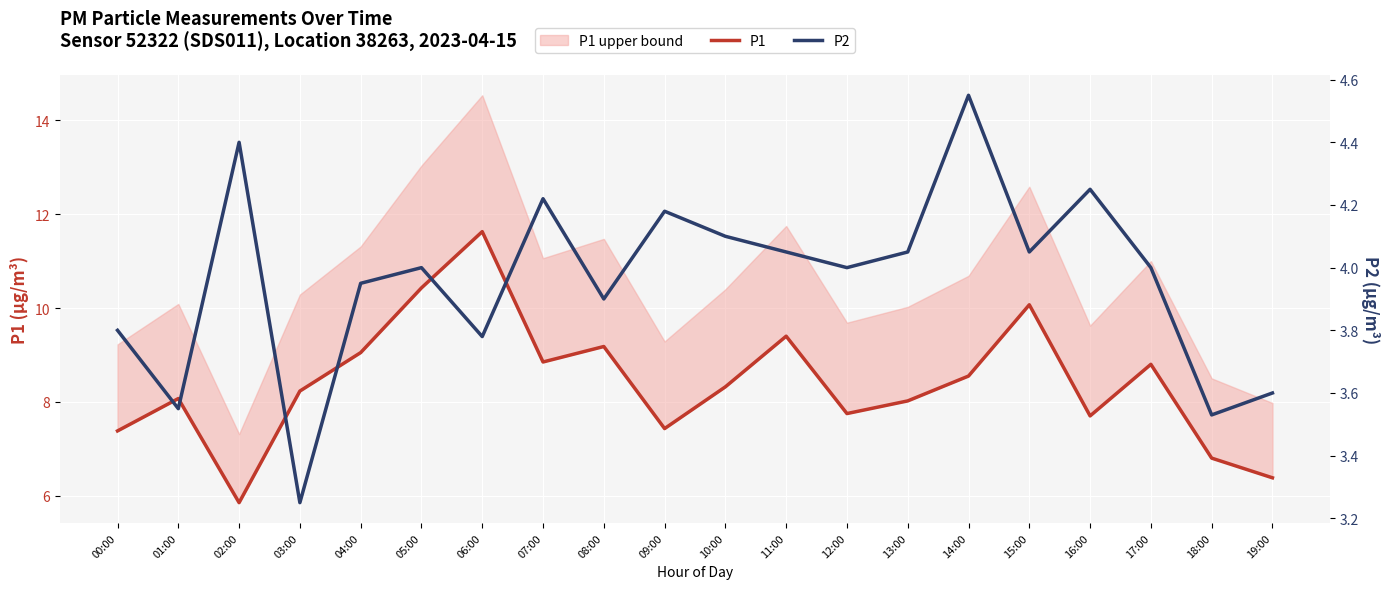

What is the greatest value displayed?

11.6